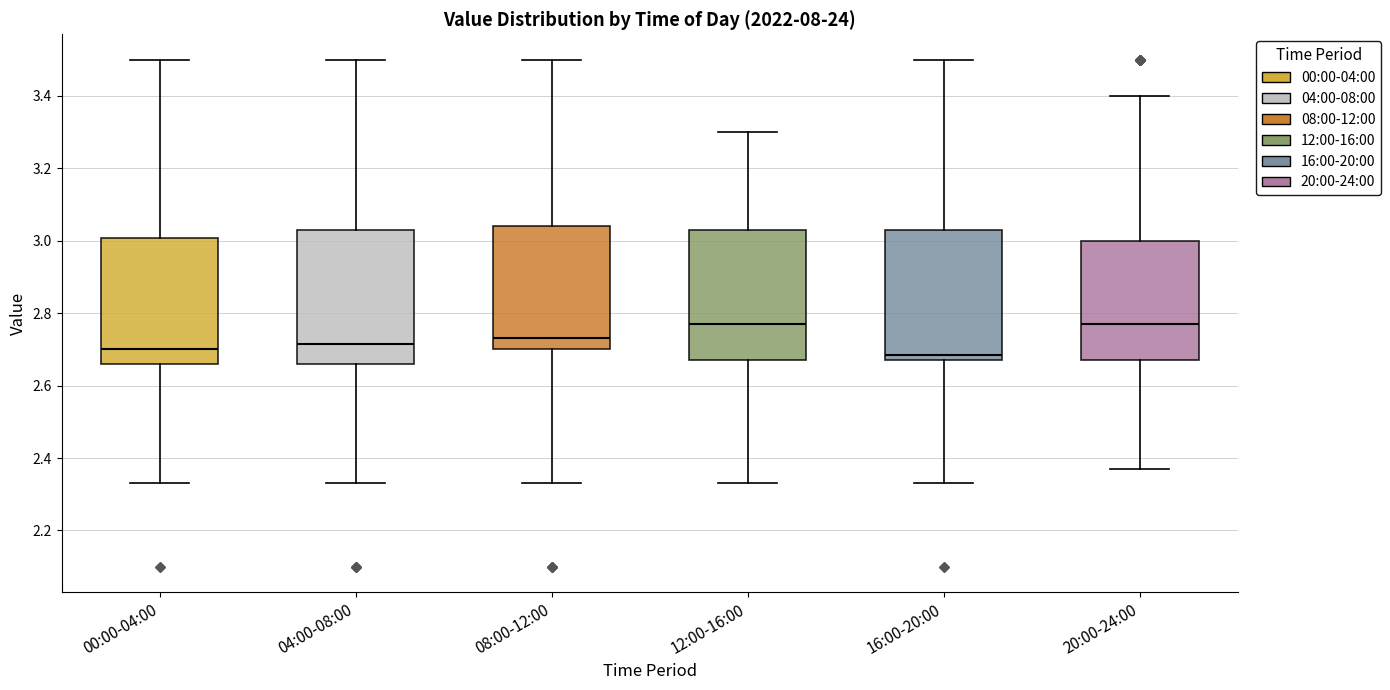

Reading left to right, read every box against the y-axis: the position of its median line, the range the box covers, and the ends of its whiskers. The values are not printed on the chart, so give them approximately, as read against the axis.

00:00-04:00: median 2.70, box 2.66 to 3.00, whiskers 2.34 to 3.50
04:00-08:00: median 2.72, box 2.66 to 3.04, whiskers 2.34 to 3.50
08:00-12:00: median 2.74, box 2.70 to 3.04, whiskers 2.34 to 3.50
12:00-16:00: median 2.78, box 2.68 to 3.04, whiskers 2.34 to 3.30
16:00-20:00: median 2.68 (just above the box's lower edge), box 2.68 to 3.04, whiskers 2.34 to 3.50
20:00-24:00: median 2.78, box 2.68 to 3.00, whiskers 2.38 to 3.40